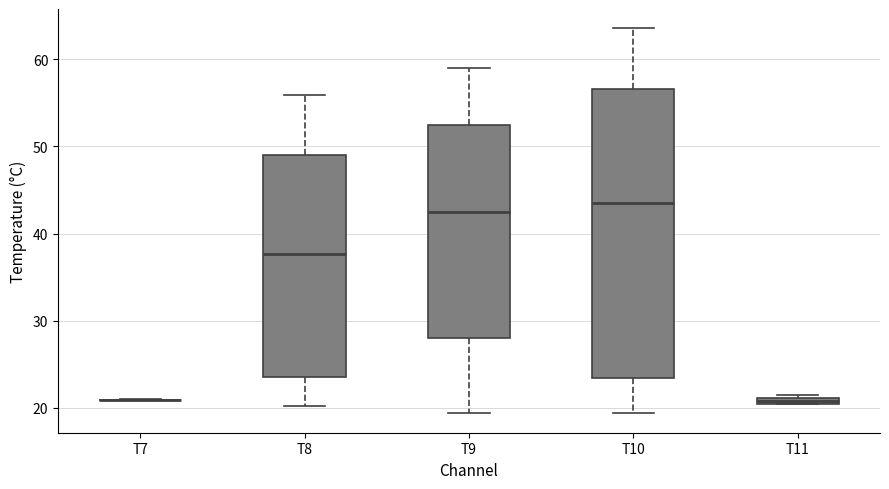

Comparing the boxes themselves (not the whiskers), which one is the tallest?

T10